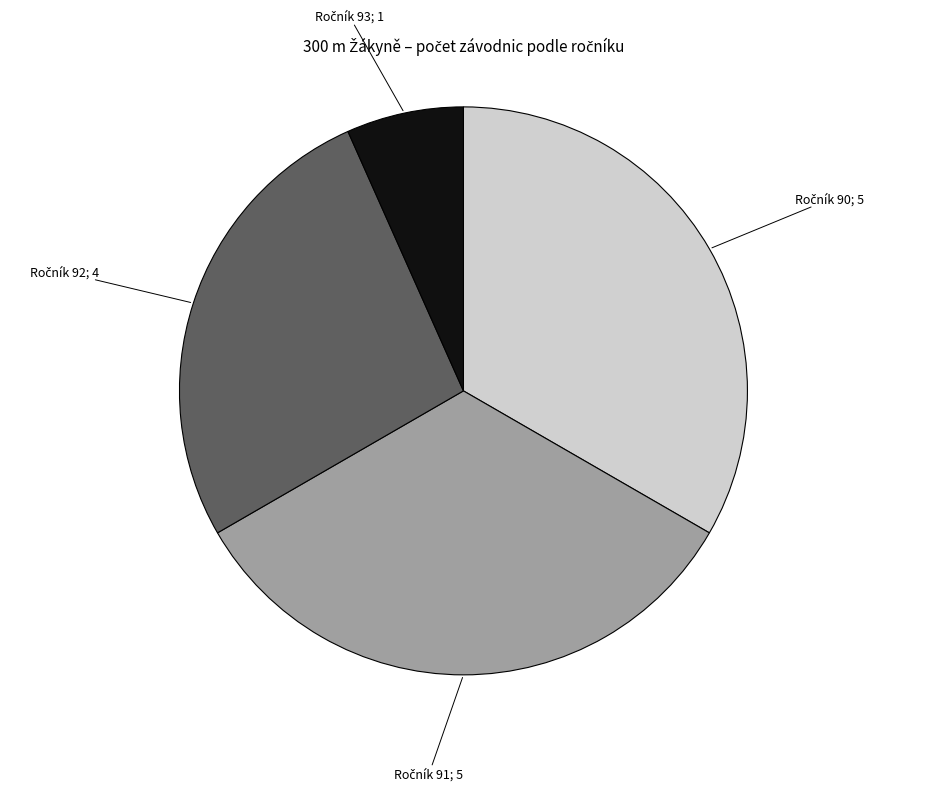

Does any single category account for the majority?

No